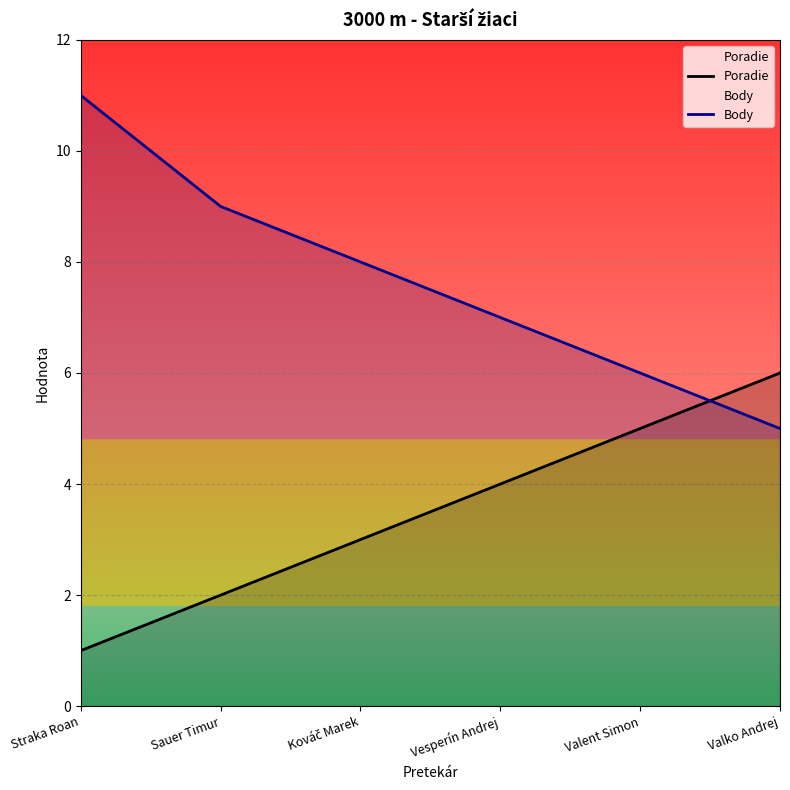

At how many categories does at least one series exceed 6?

4